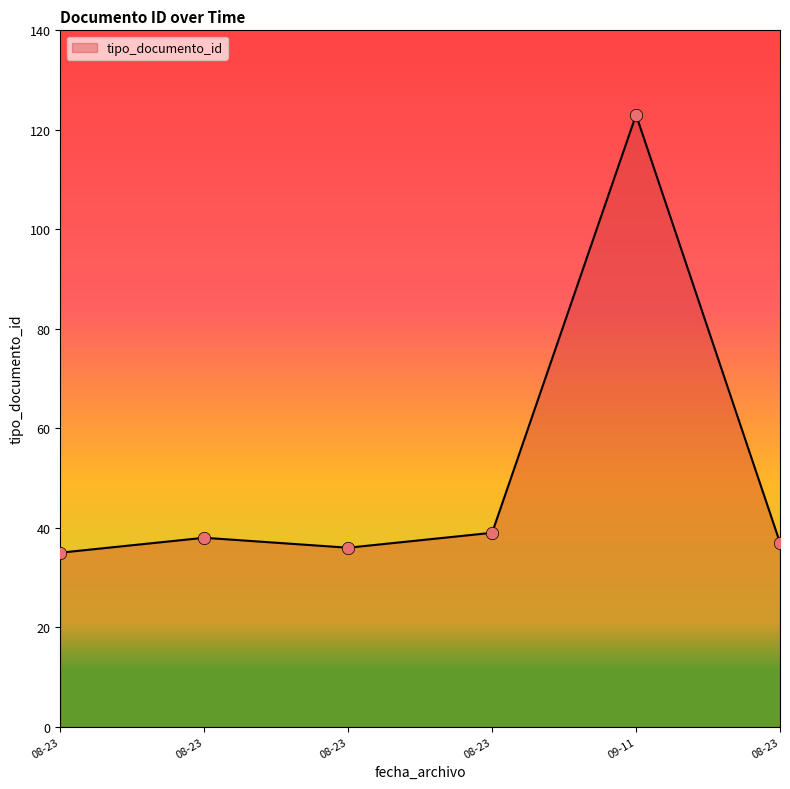

How many categories are shown in the chart?

6